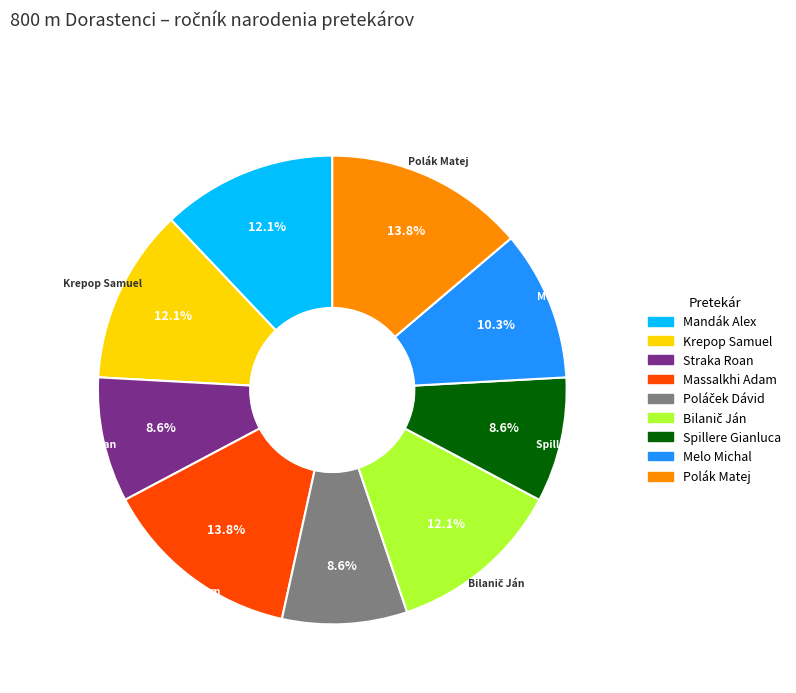

What percentage is the Mandák Alex slice, to the nearest percent?

12%